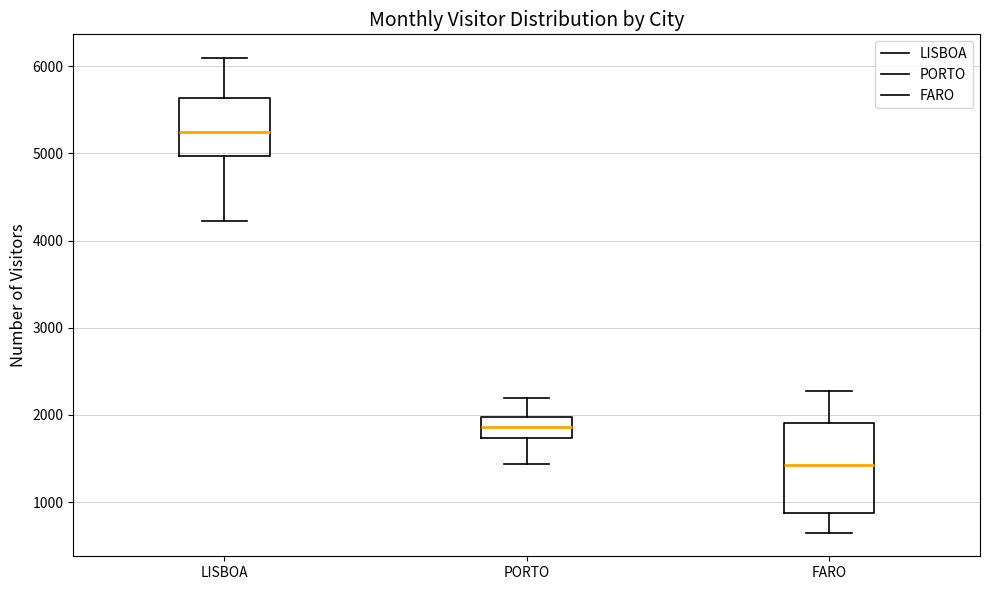

Reading left to right, transcribe this box plot: for each box, give where its median line is, the range the box spans, and where its two whiskers end, as read against the y-axis. The values are not printed on the chart, so give them approximately, as read against the axis.

LISBOA: median 5200, box 5000 to 5600, whiskers 4200 to 6100
PORTO: median 1900, box 1700 to 2000, whiskers 1400 to 2200
FARO: median 1400, box 900 to 1900, whiskers 700 to 2300